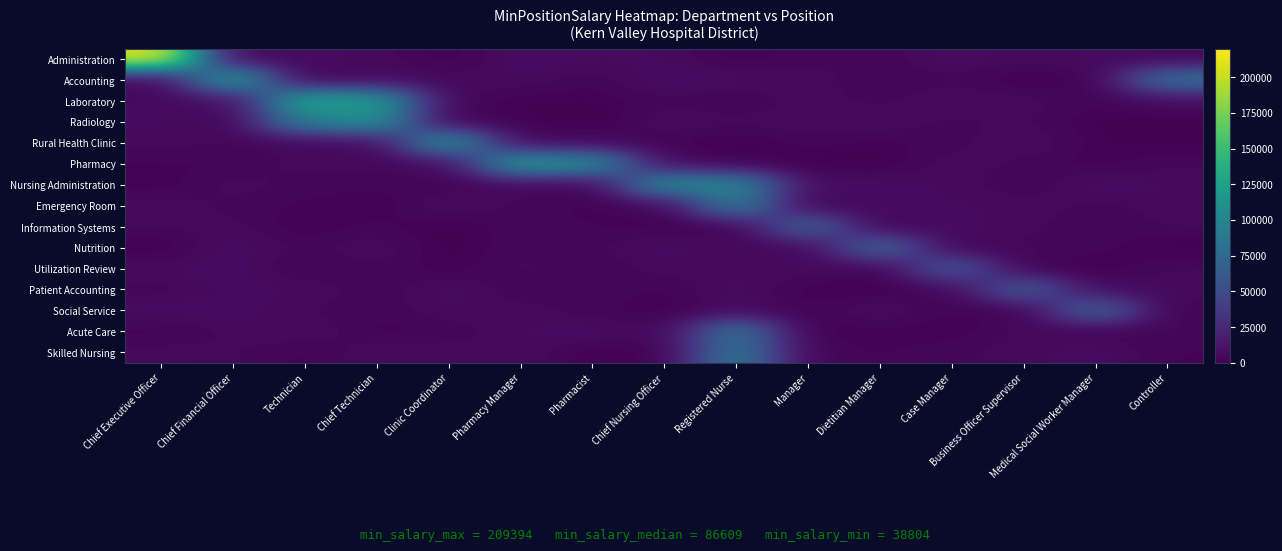

List the series in order of their peak value, lowest first.

Utilization Review, Patient Accounting, Information Systems, Social Service, Nutrition, Acute Care, Skilled Nursing, Emergency Room, Nursing Administration, Radiology, Rural Health Clinic, Pharmacy, Accounting, Laboratory, Administration